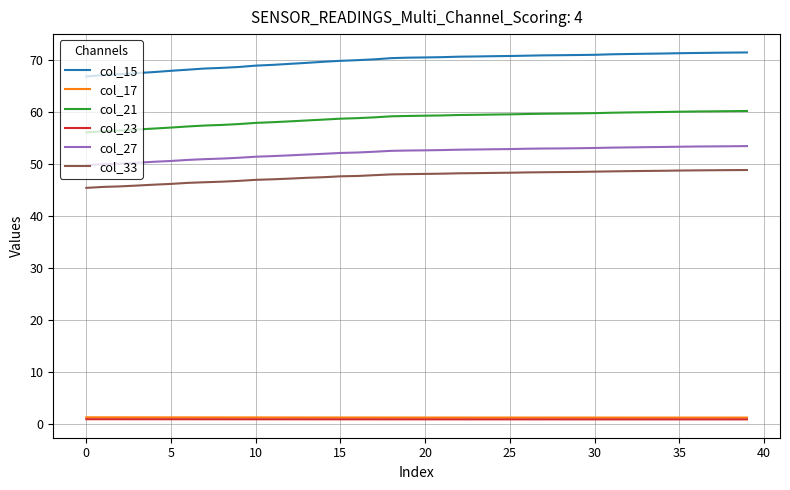

Which series has the largest range (max minus min)?

col_15